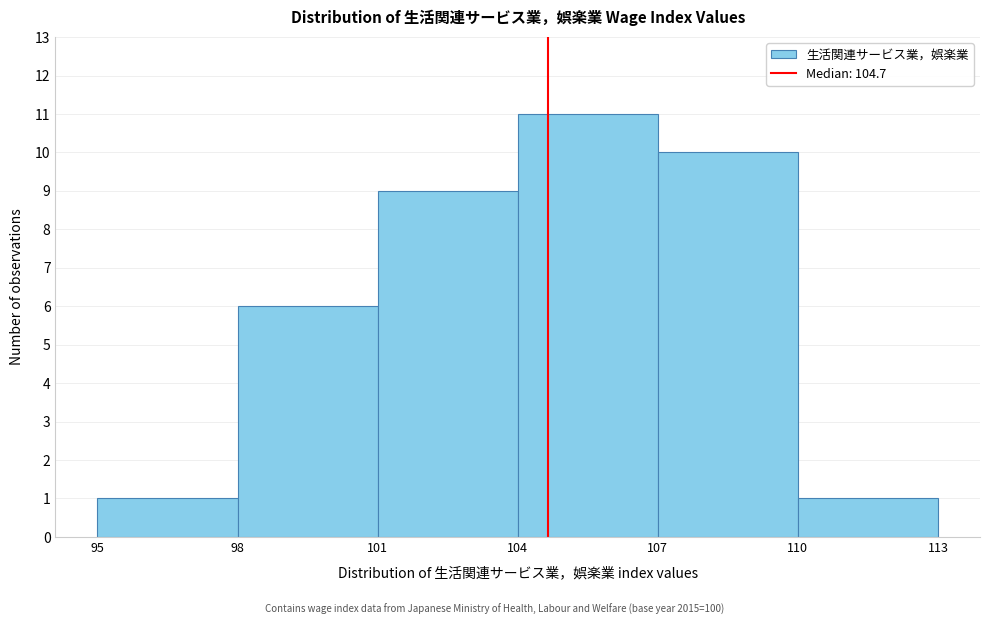

What is the height of the bar covering 101 to 104 on the x-axis? The values are not printed on the chart, so give them approximately, as read against the axis.

9